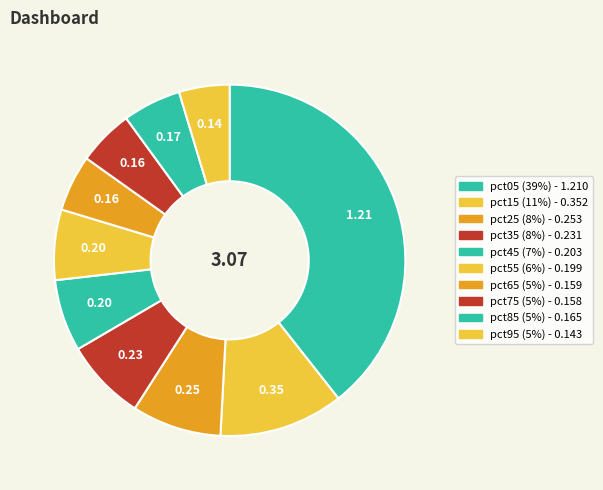

To the nearest percent, what percentage of the pie is pct15?

11%